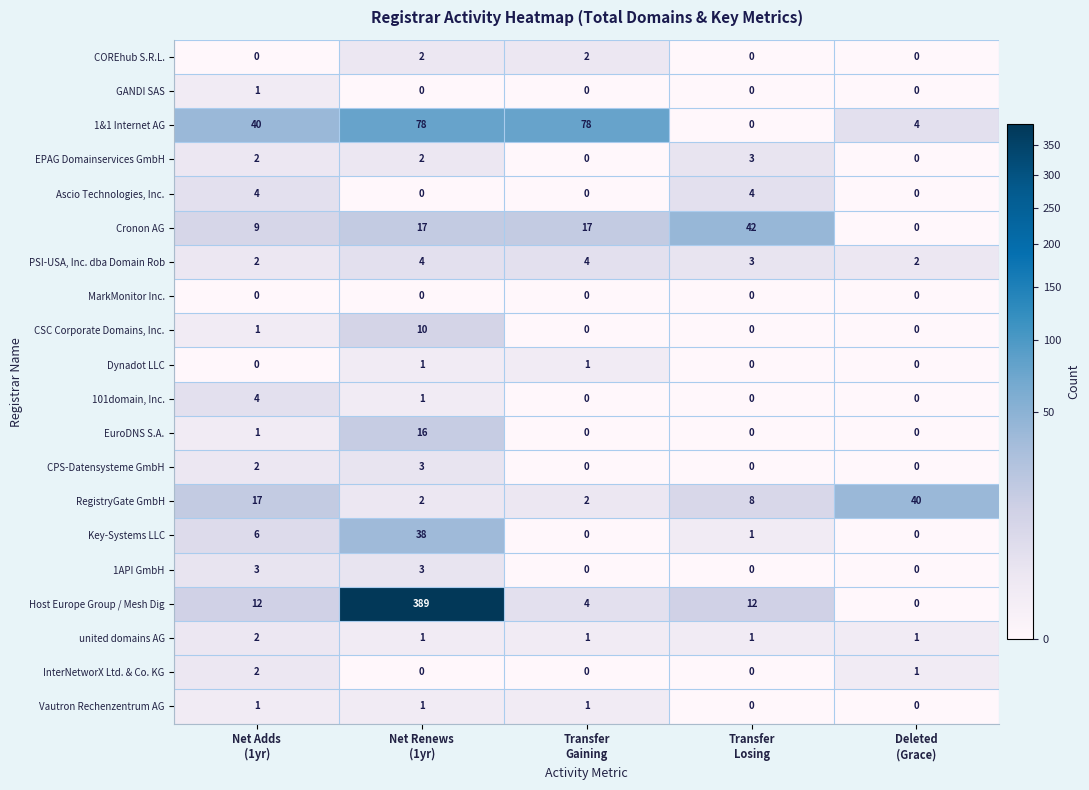

How many series are shown in this chart?

20